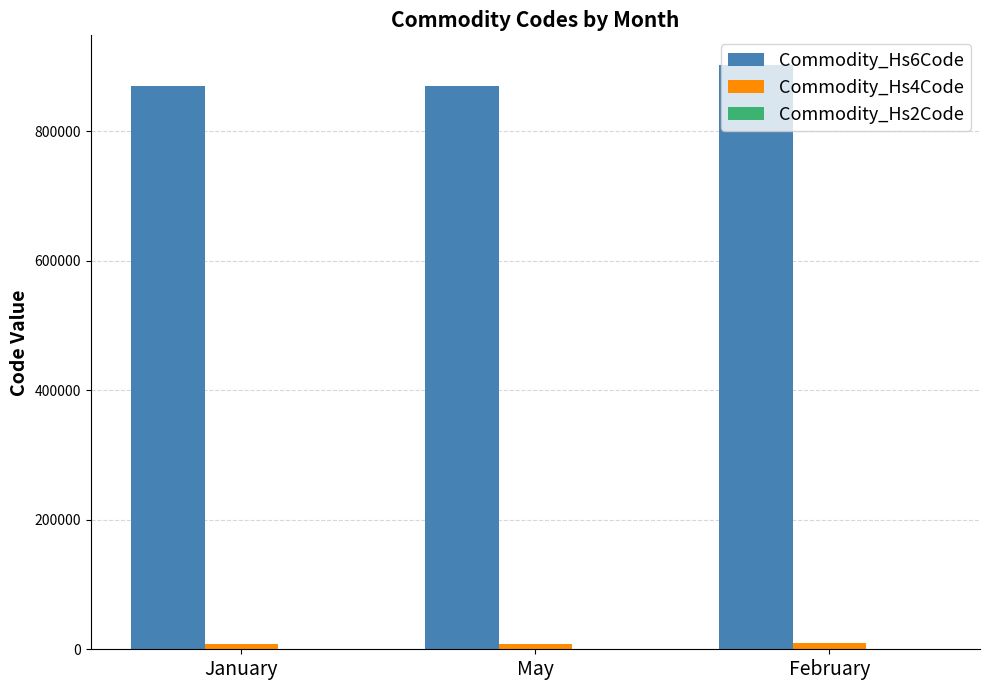

How many groups of bars are there?

3